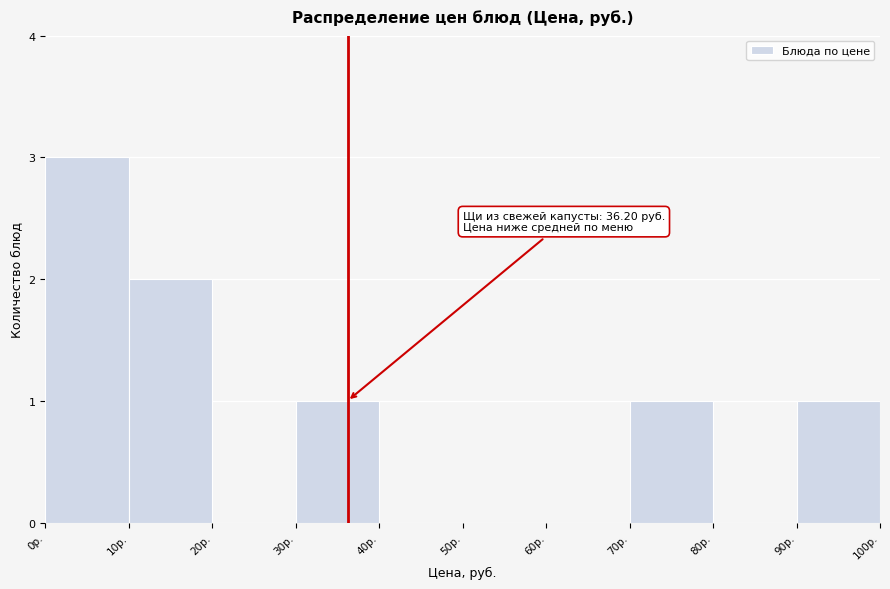

Over which range of the x-axis is the bar tallest?

0 to 10